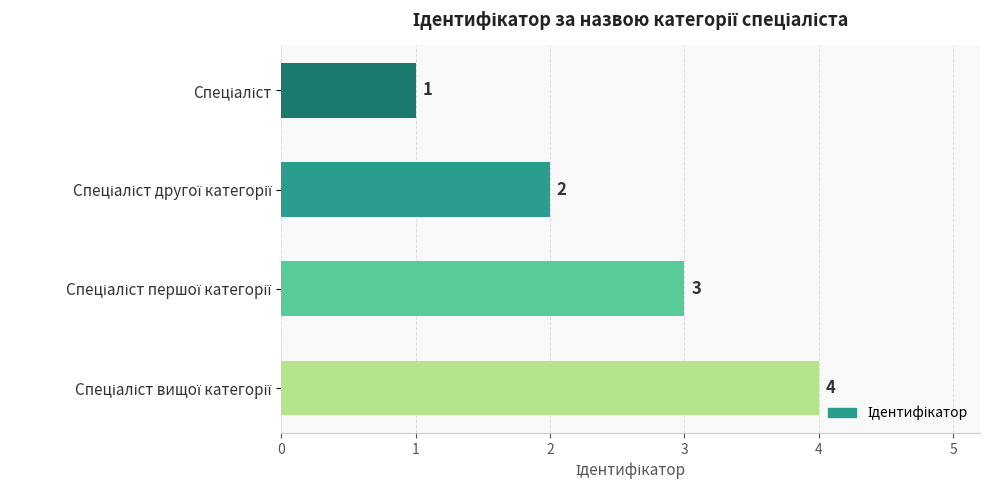

How many data points does each series have?

4